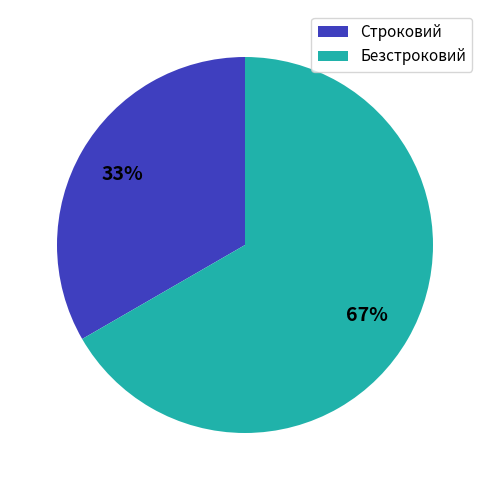

To the nearest percent, what is the average slice percentage?

50%